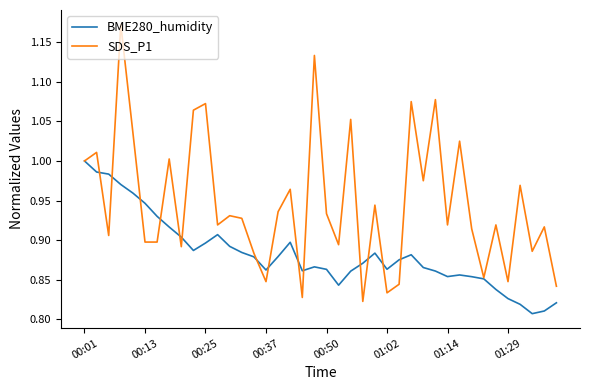

List the series in order of their overall mean, lowest first.

BME280_humidity, SDS_P1